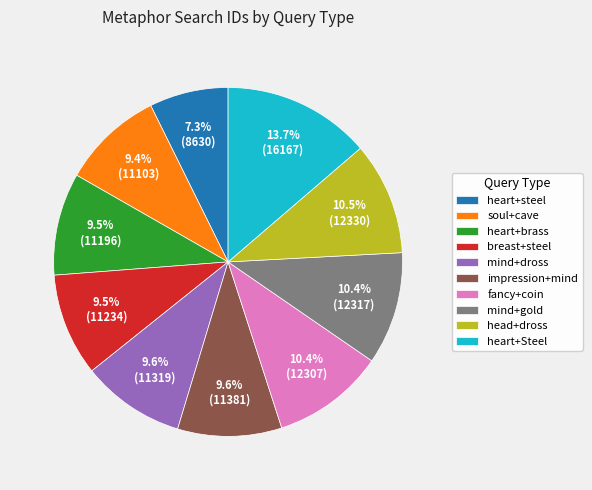

True or false: mind+gold accounts for 10% of the total.

True